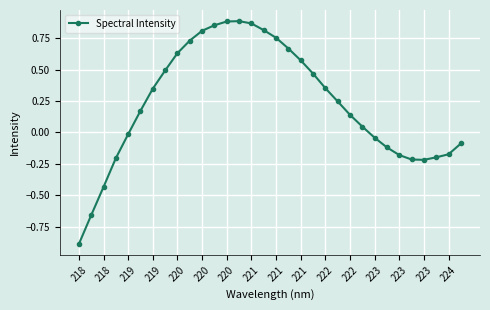

What is the minimum value shown in the chart?

-0.9